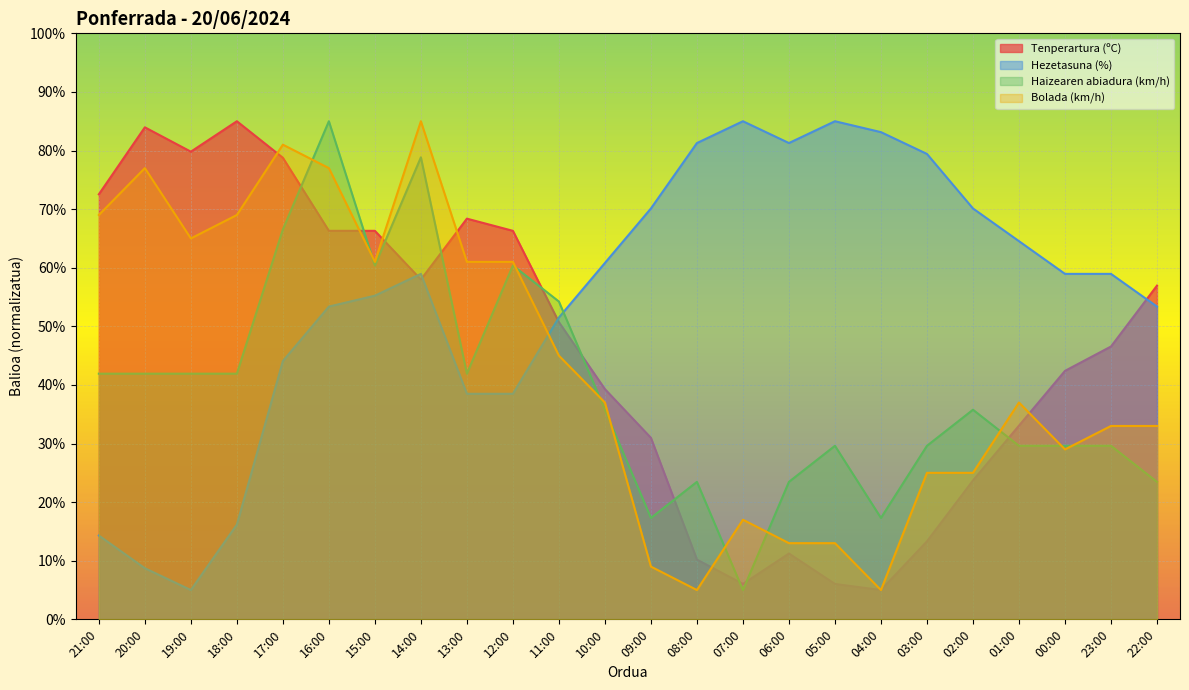

Between 02:00 and 00:00, which is larger?

00:00